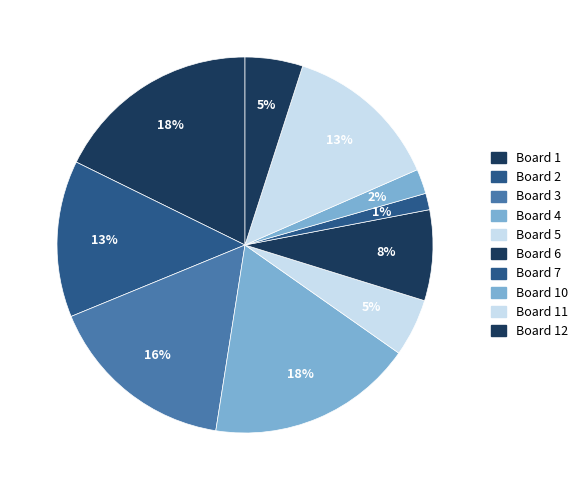

How many segments does this pie chart have?

10